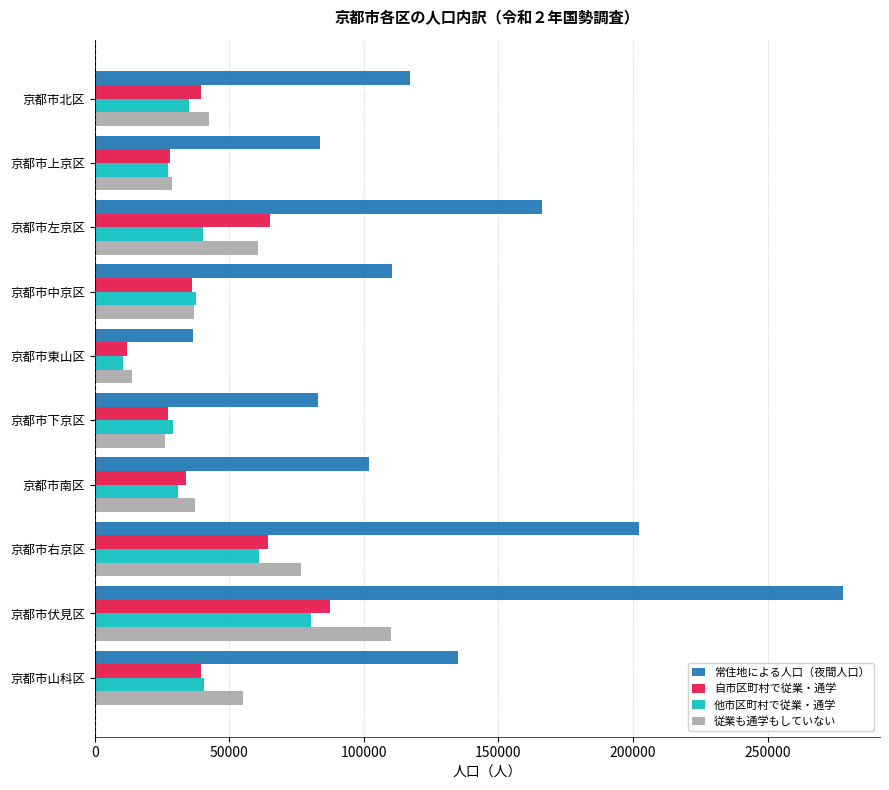

What is the difference between the 従業も通学もしていない values at 京都市上京区 and 京都市山科区?

26420